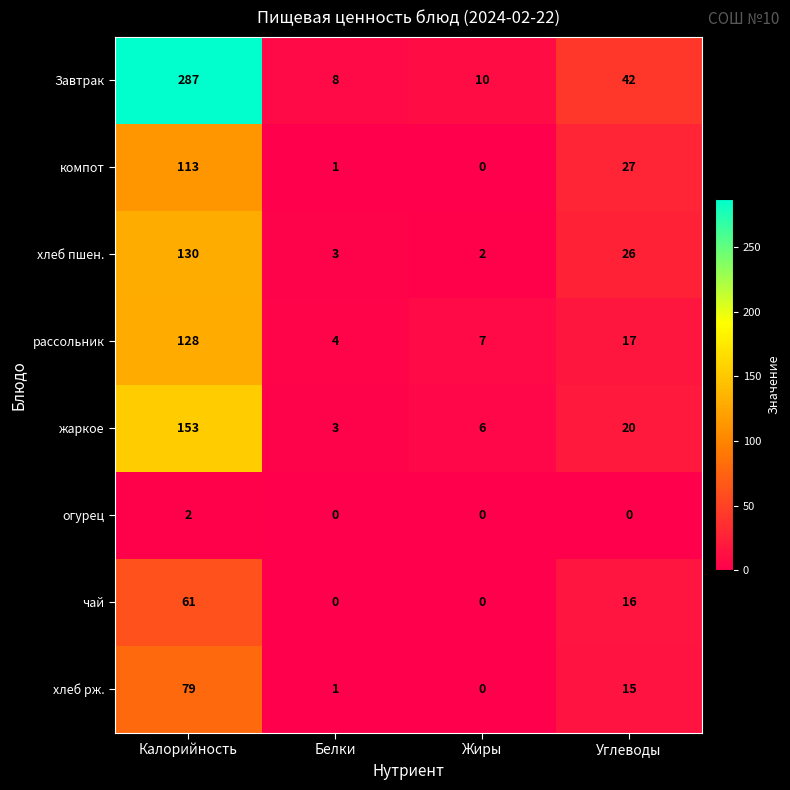

The value of чай at Белки is 0. True or false?

True